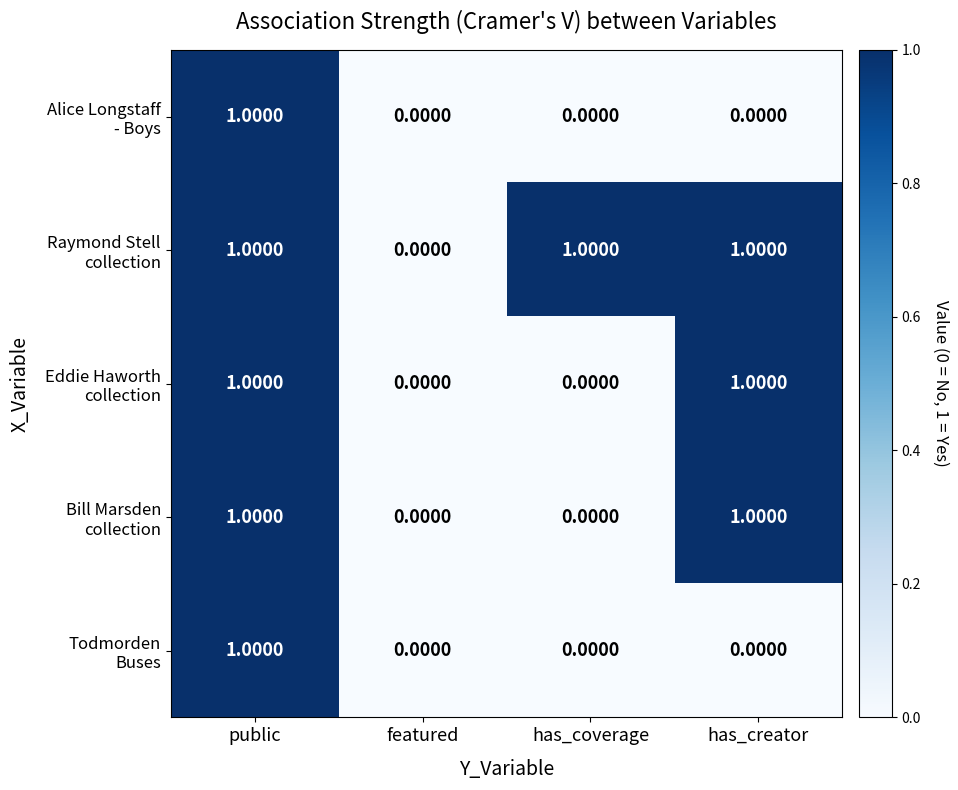

At which category is the sum across all series the highest?

public